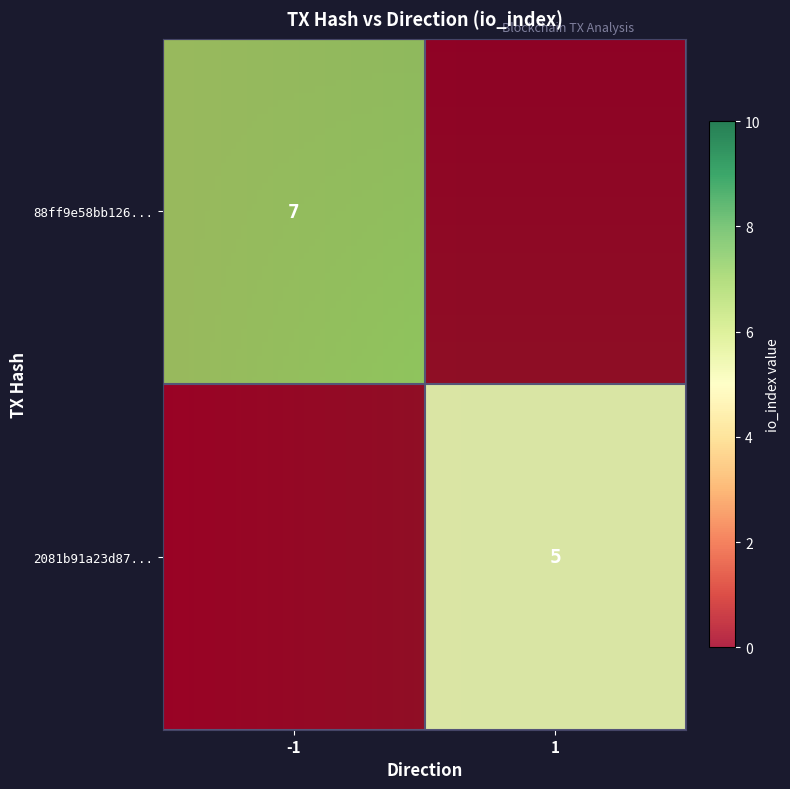

Is it true that 2081b91a23d87... equals 7 at 1?

False